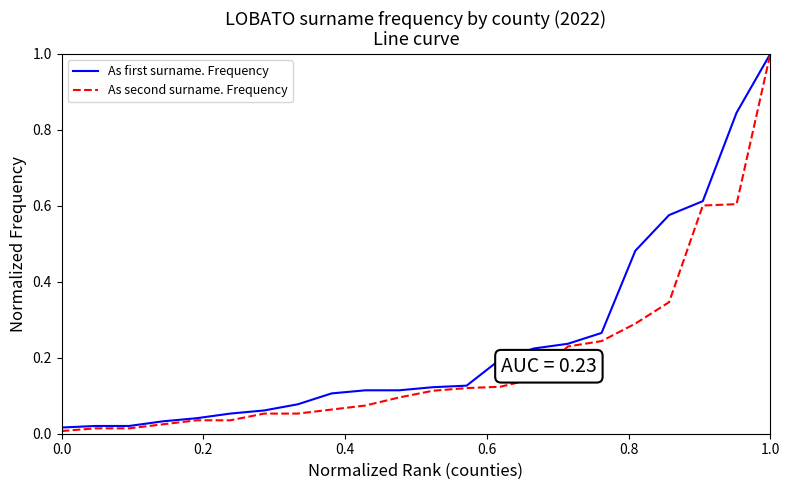

What is the highest value of the As first surname. Frequency series?

1.0